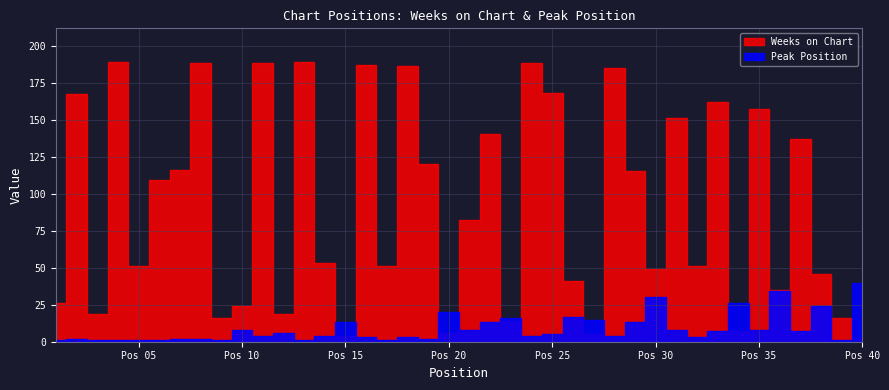

Where do Weeks on Chart and Peak Position first cross each other?

14 and 15